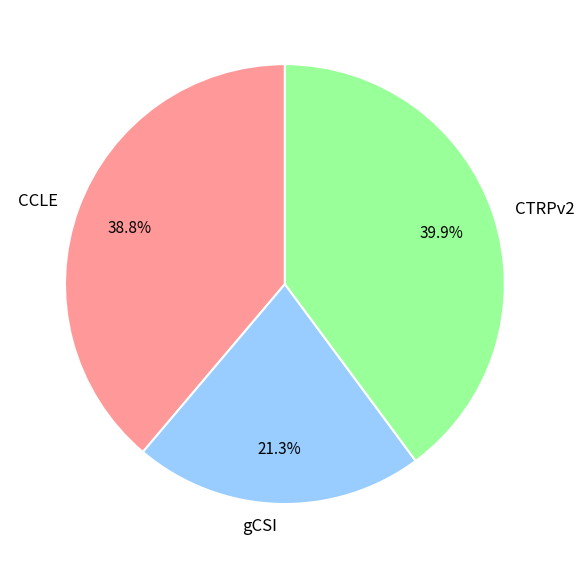

To the nearest percent, what is the difference between the CCLE and gCSI slice percentages?

18%